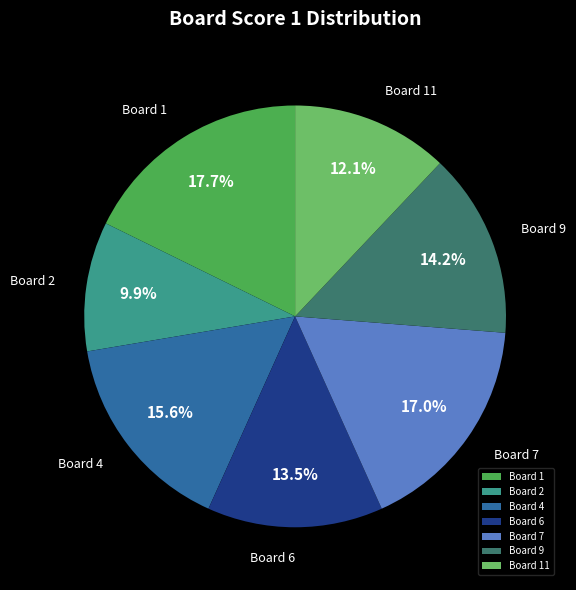

Is there any slice that represents more than half of the pie?

No